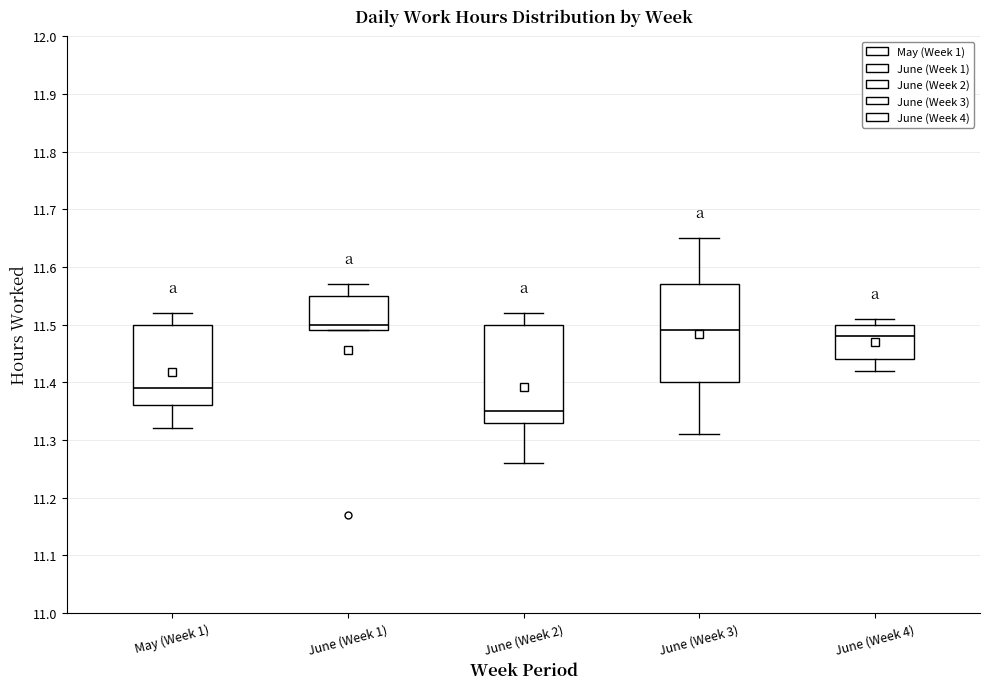

Where is the upper edge of the box for June (Week 3) on the y-axis? The values are not printed on the chart, so give them approximately, as read against the axis.

11.57